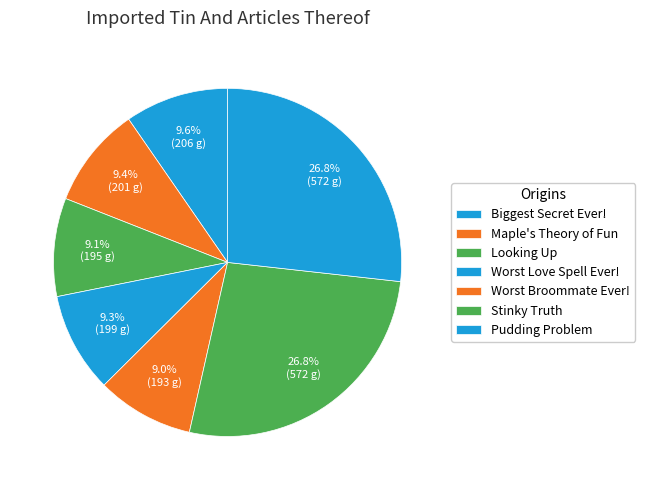

True or false: Looking Up accounts for 17% of the total.

False